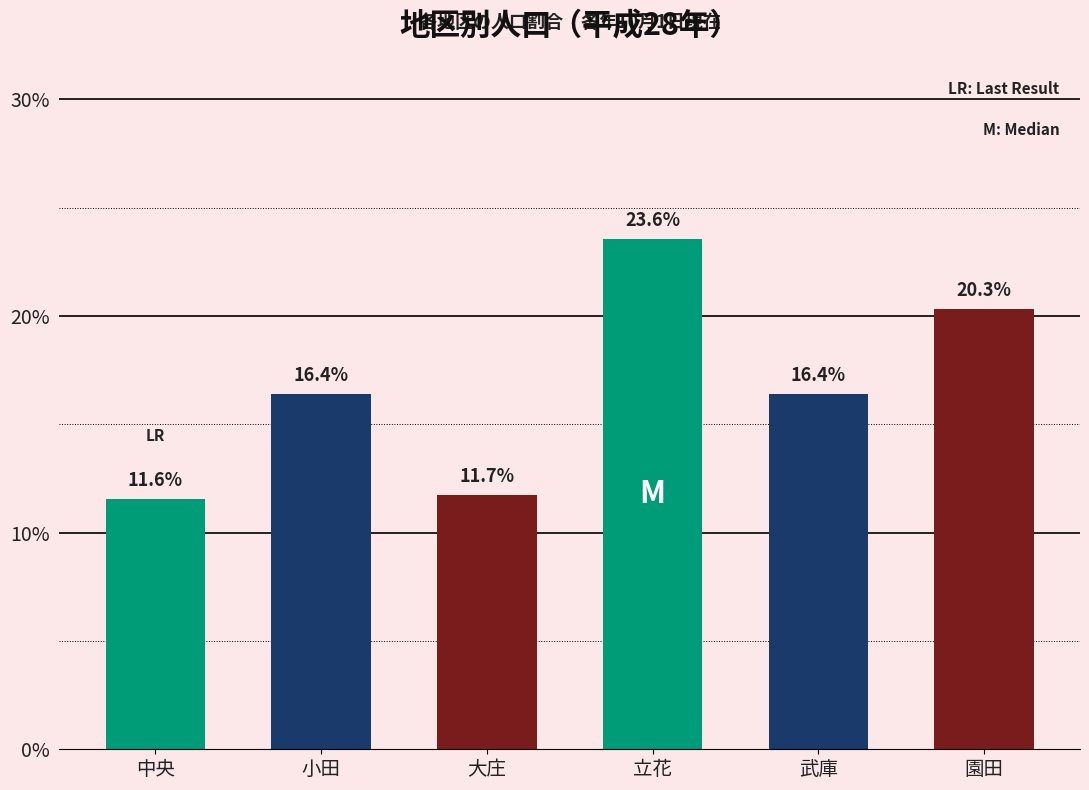

Reading left to right, list all the values displayed in this chart.

中央=11.6	小田=16.4	大庄=11.7	立花=23.6	武庫=16.4	園田=20.3